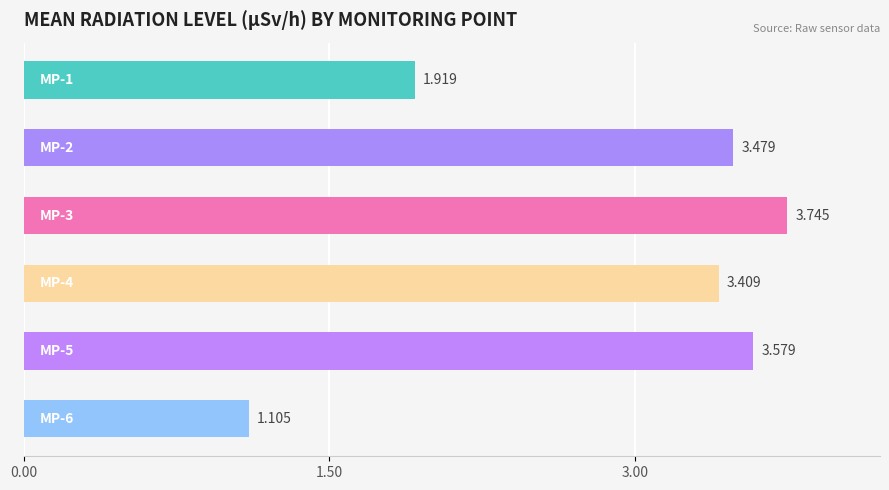

List the labels in order of value, smallest first.

MP-6, MP-1, MP-4, MP-2, MP-5, MP-3